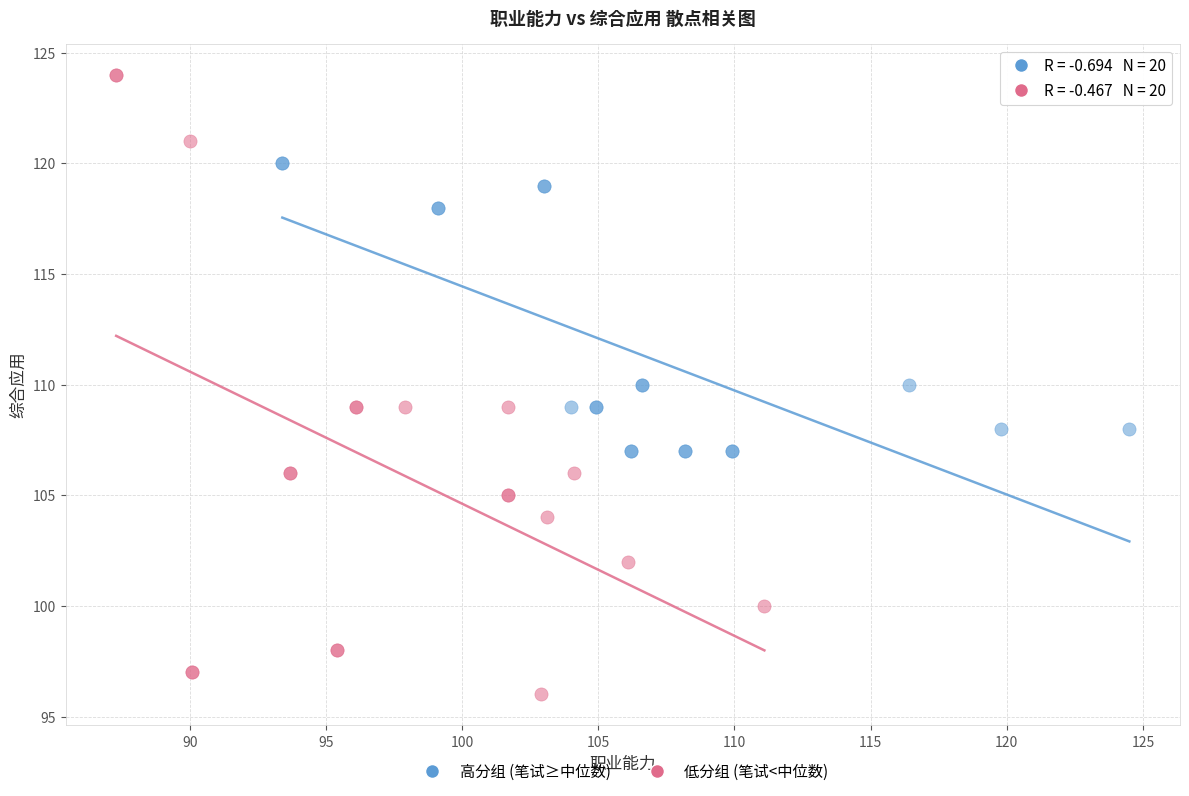

Which series contains the lowest Y value?

低分组 (笔试<中位数)